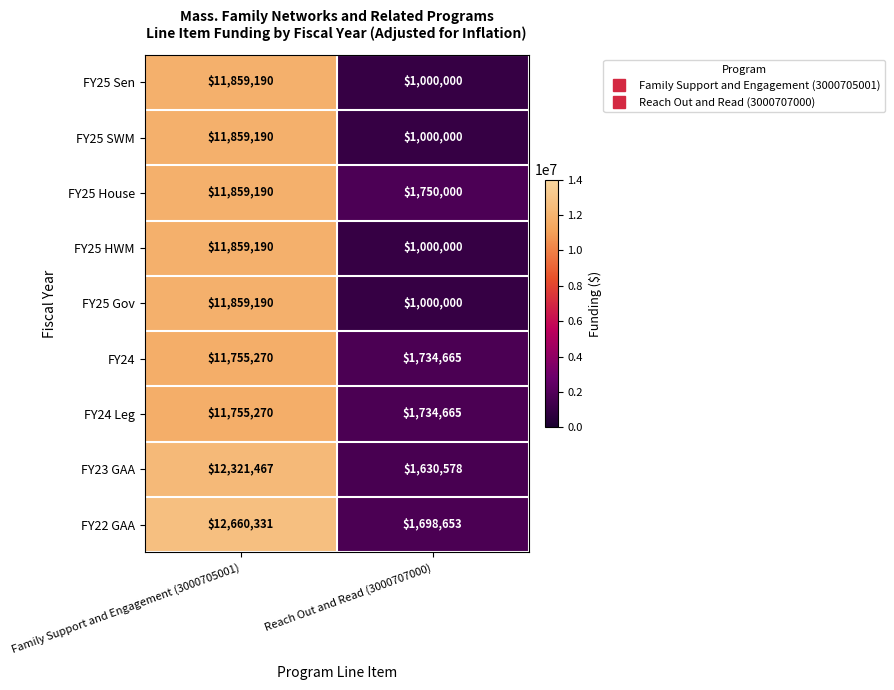

What is the sum of all FY24 values?

13489935